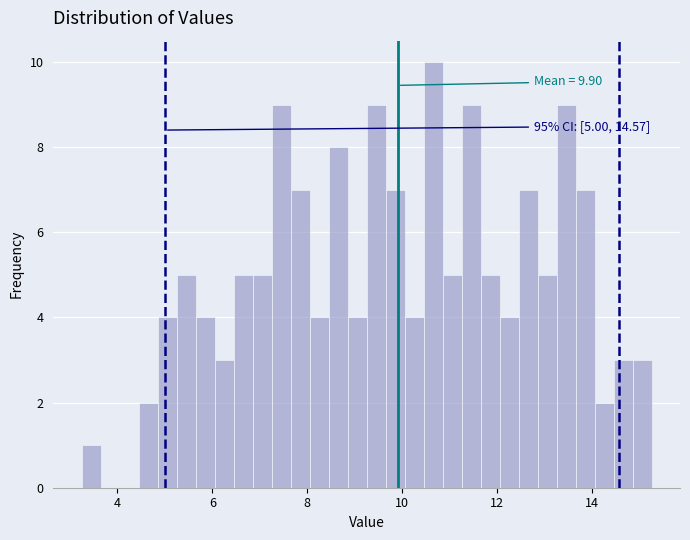

Read against the x-axis, roughly where is the centre of the tallest bar?

10.6